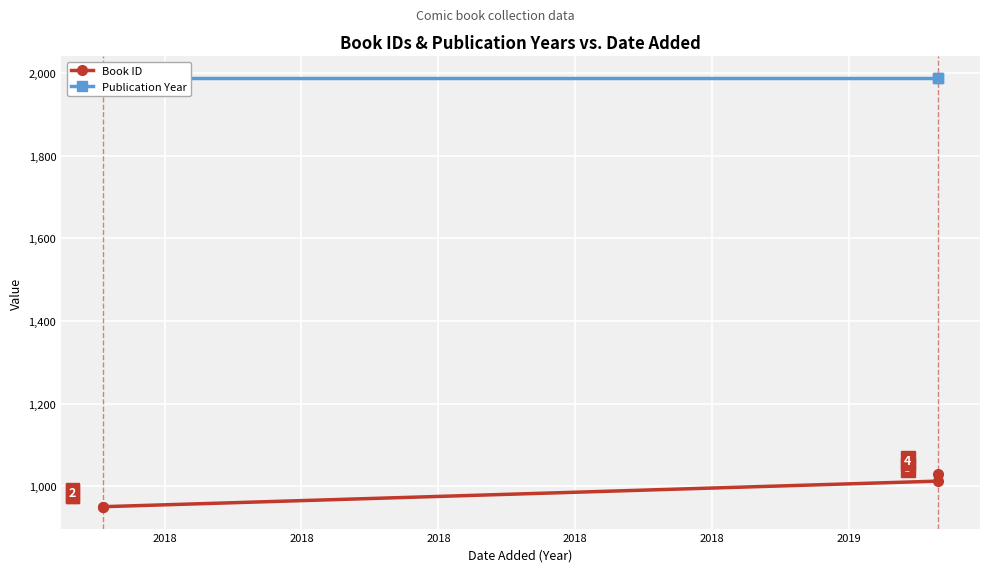

Reading left to right, what are all the values shown in this chart?

Book ID: 949	950	1012	1029
Publication Year: 1989	1989	1989	1989